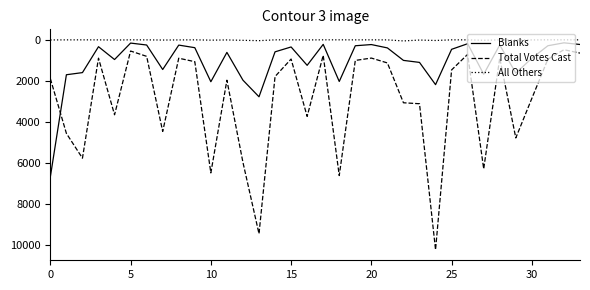

Which series has the largest range (max minus min)?

Total Votes Cast